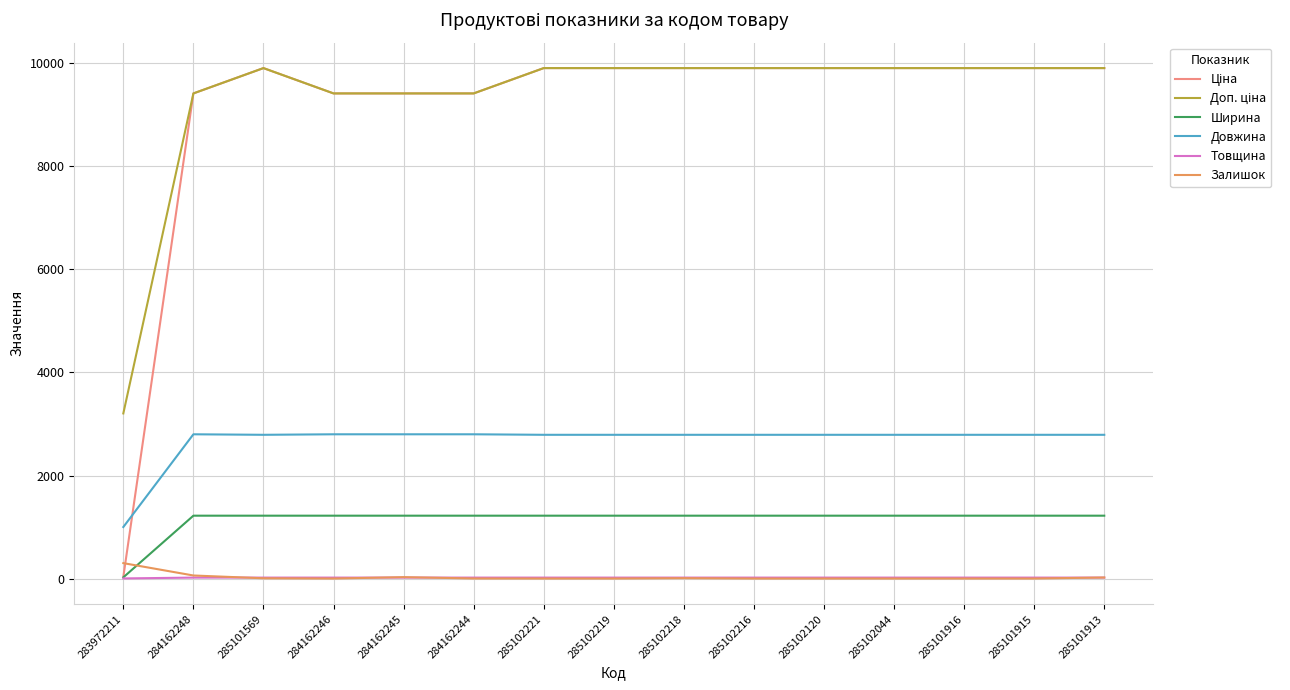

True or false: Довжина and Ширина intersect in this chart.

False